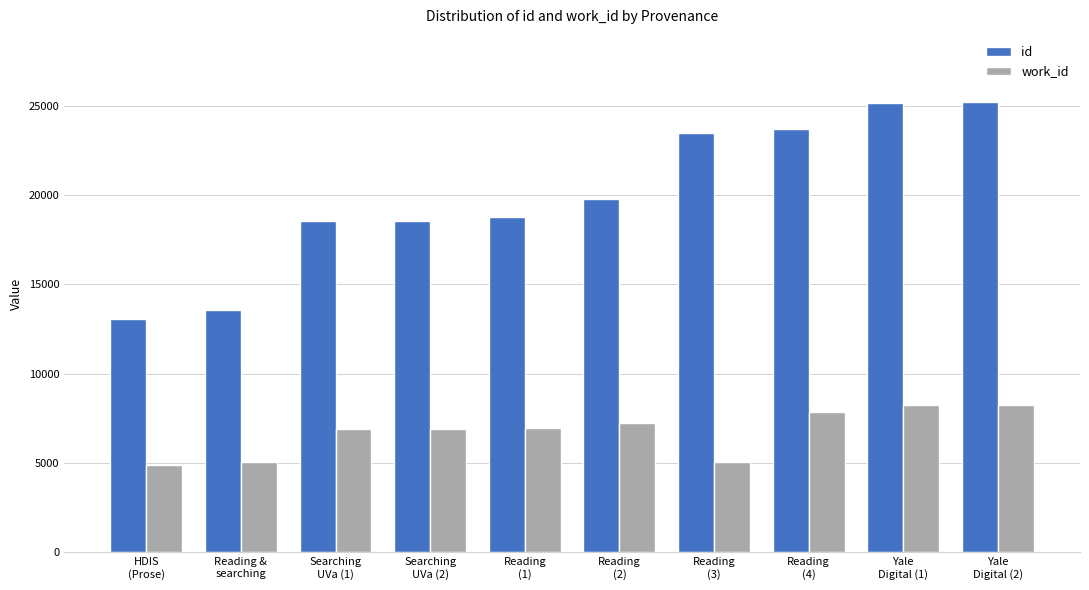

What is the minimum value shown in the chart?

4875